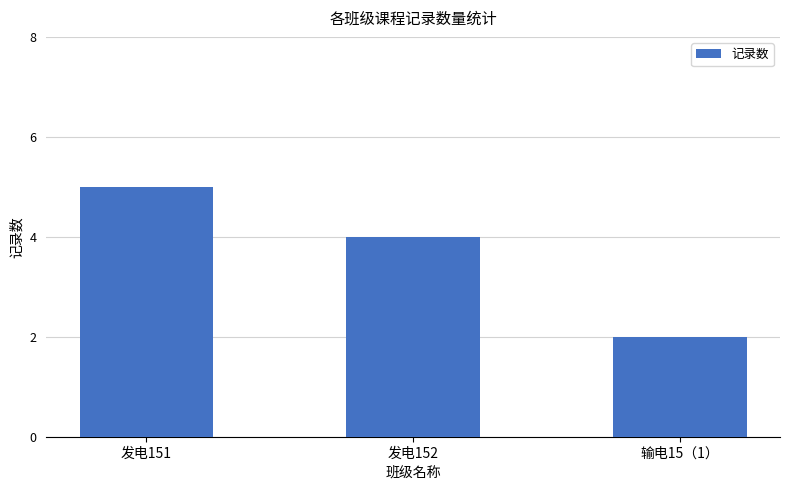

True or false: the data shows 1 at 发电152.

False